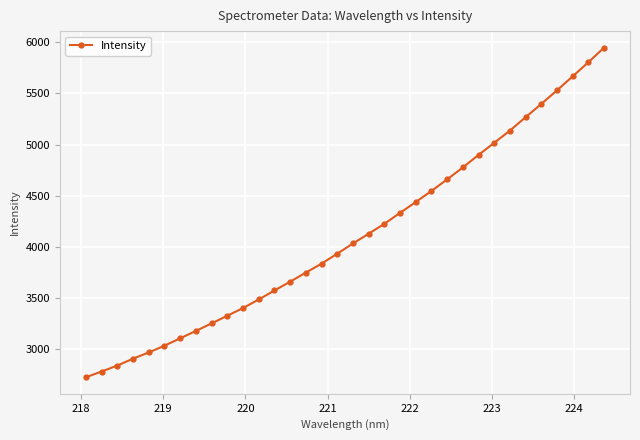

What is the value of the 31st point from the left?

5530.9